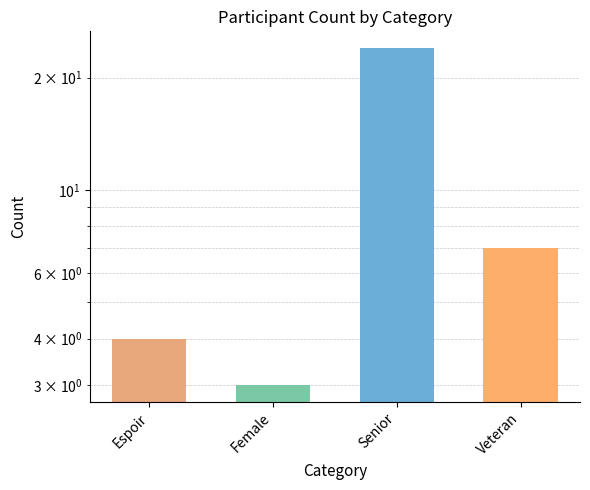

Reading left to right, list all the values displayed in this chart.

Espoir=4	Female=3	Senior=24	Veteran=7